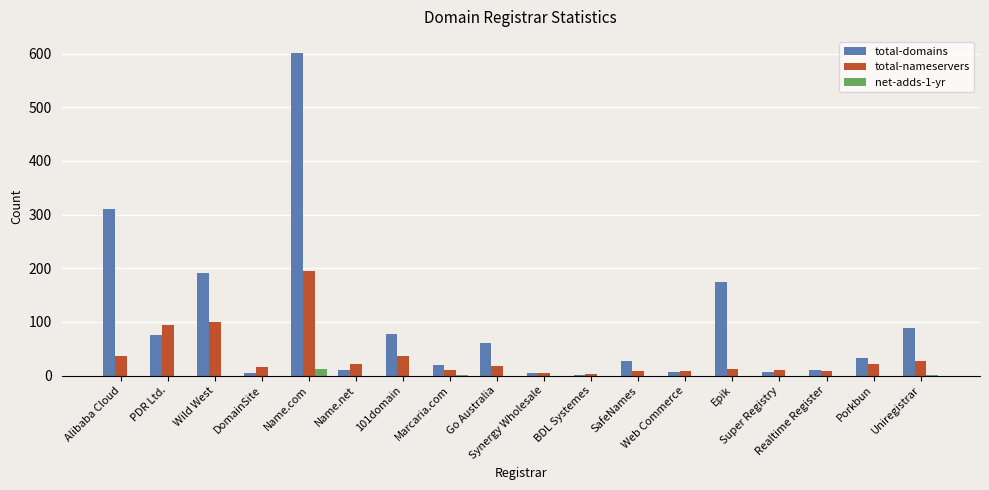

Which series has the largest total across all categories?

total-domains